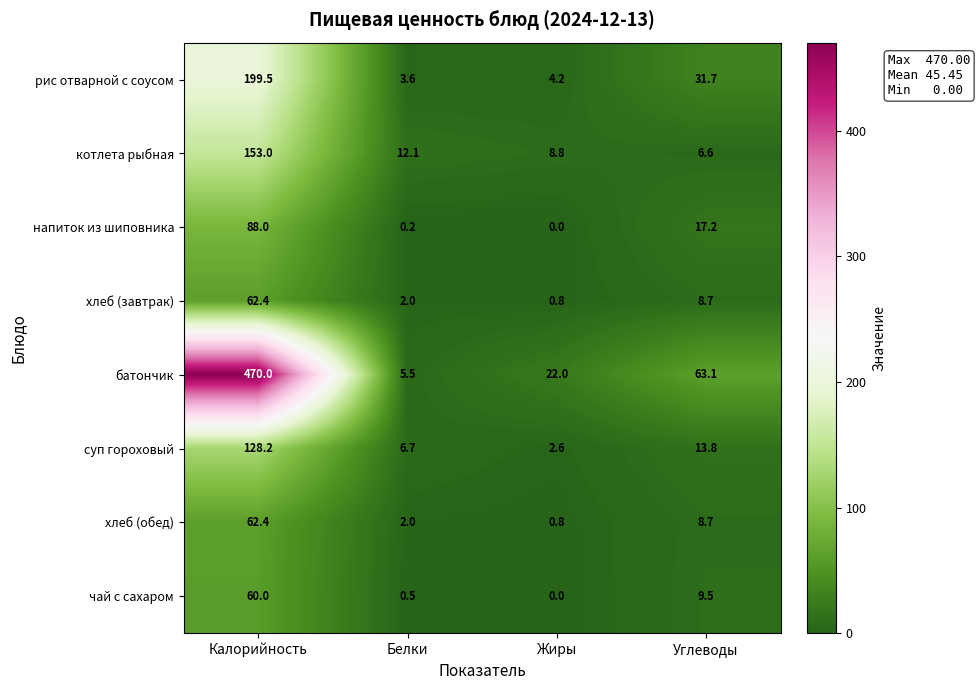

True or false: напиток из шиповника has a value of 88.0 at Калорийность.

True